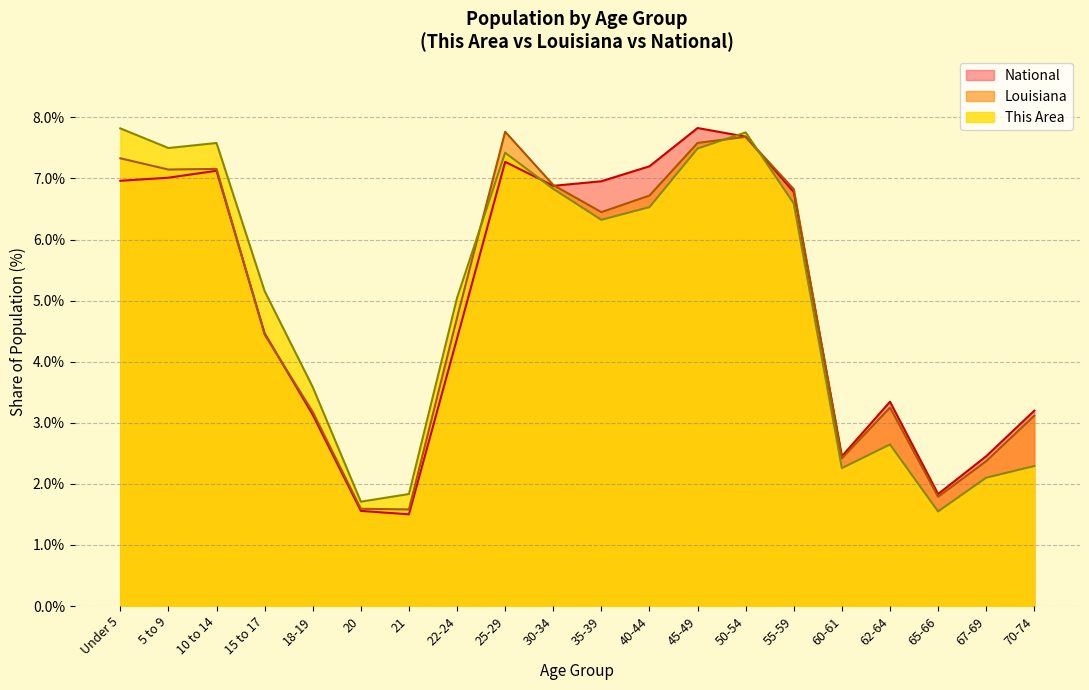

Between 22-24 and 30-34, which series saw the biggest shift?

National